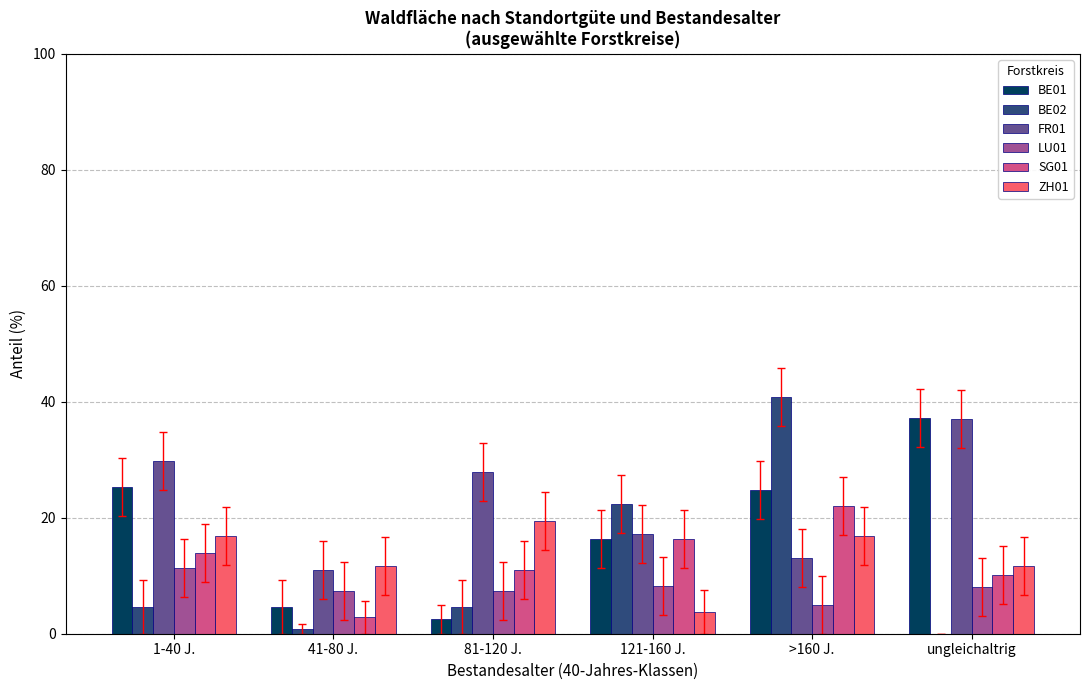

What is the sum of all BE01 values?

110.6